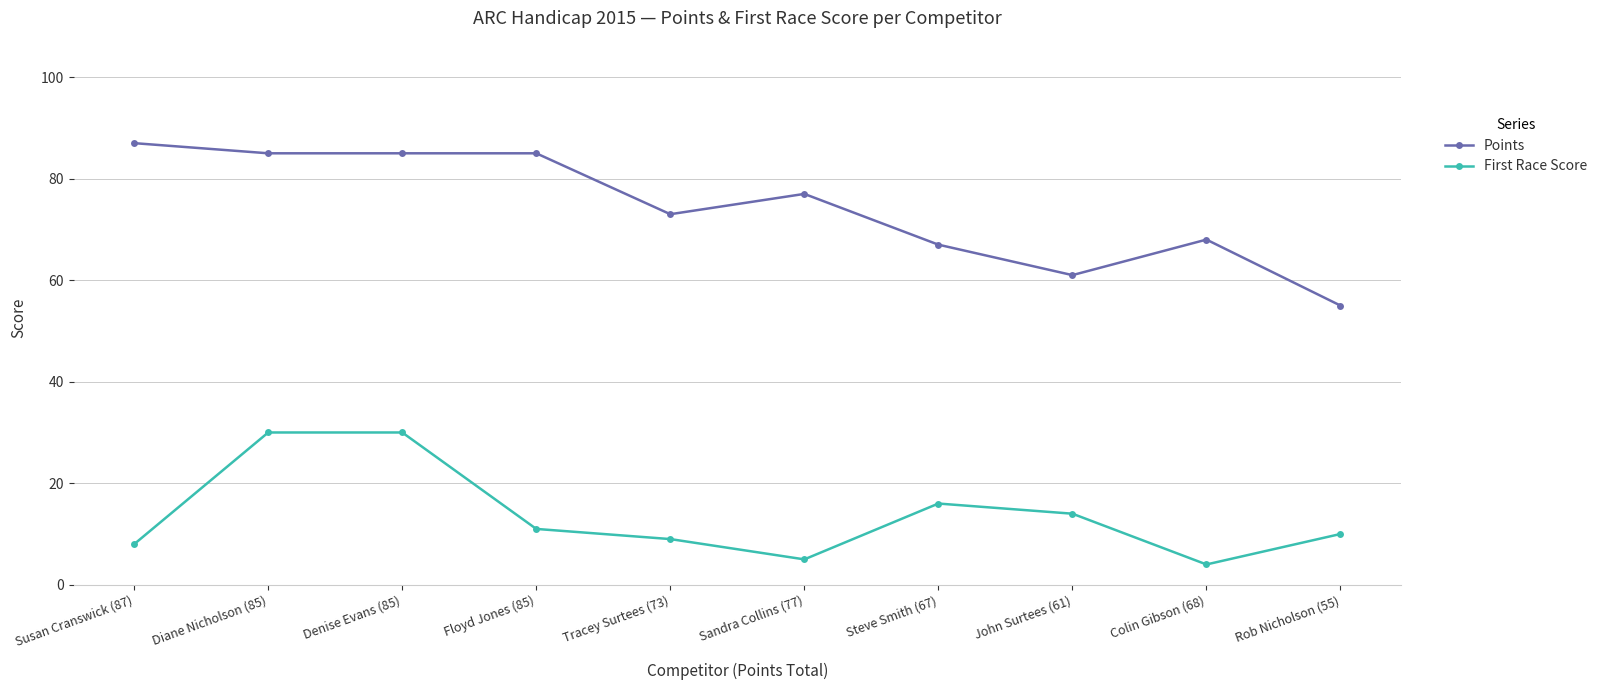

True or false: First Race Score has more than 0 points higher than both neighbors.

True